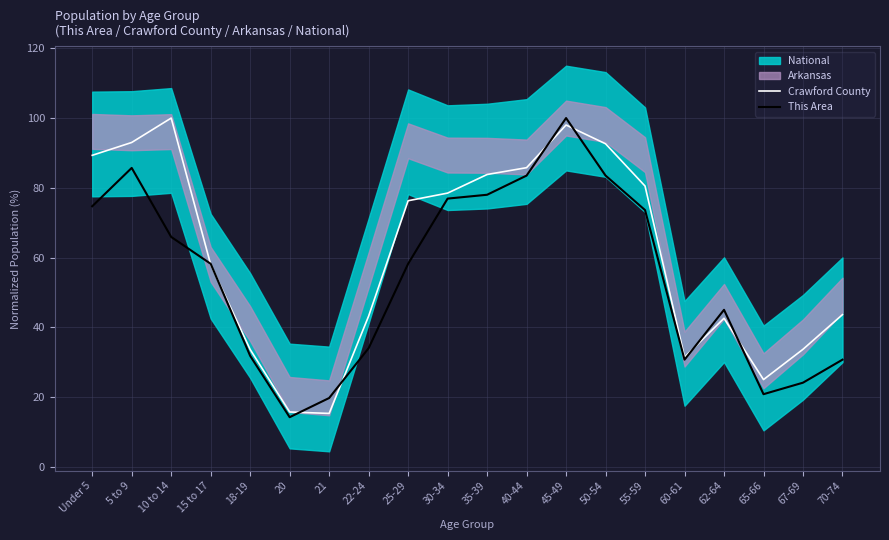

What is the label of the 15th point from the right?

20